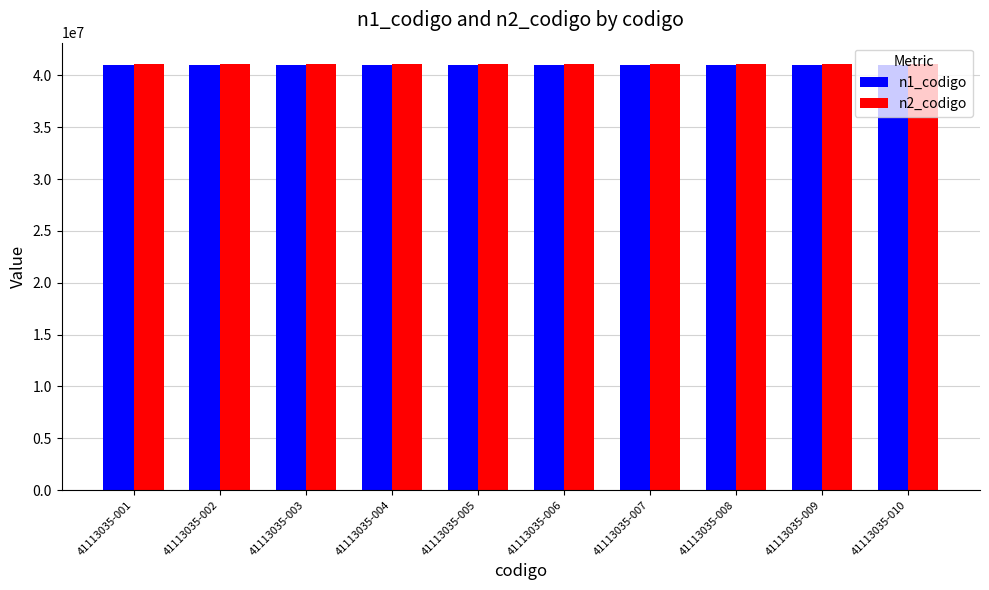

The value of n1_codigo at 41113035-007 is 73458882. True or false?

False